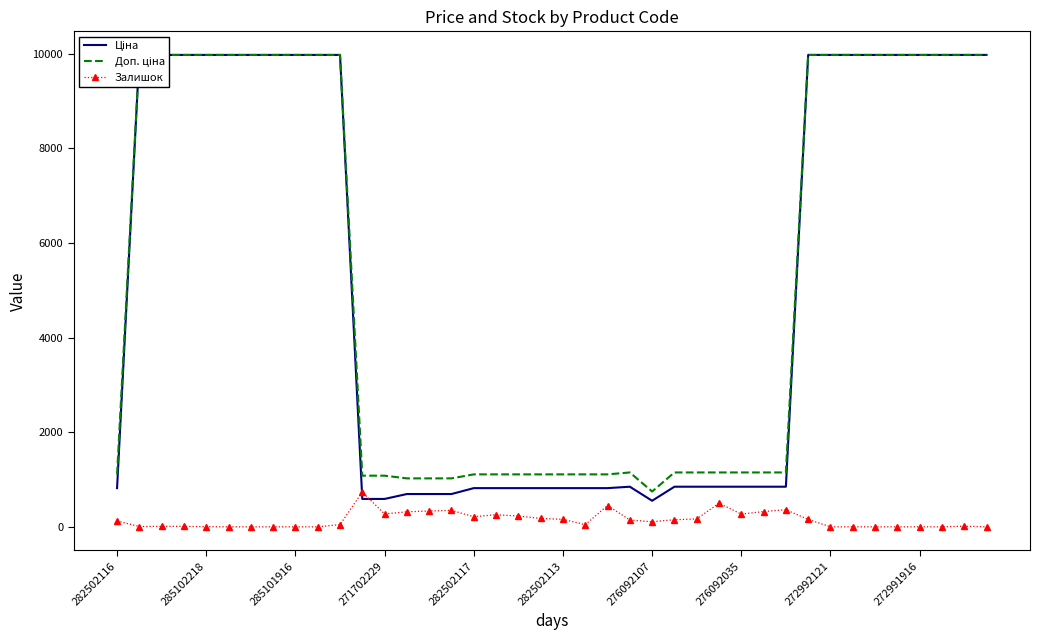

What position from the right is 23?

17